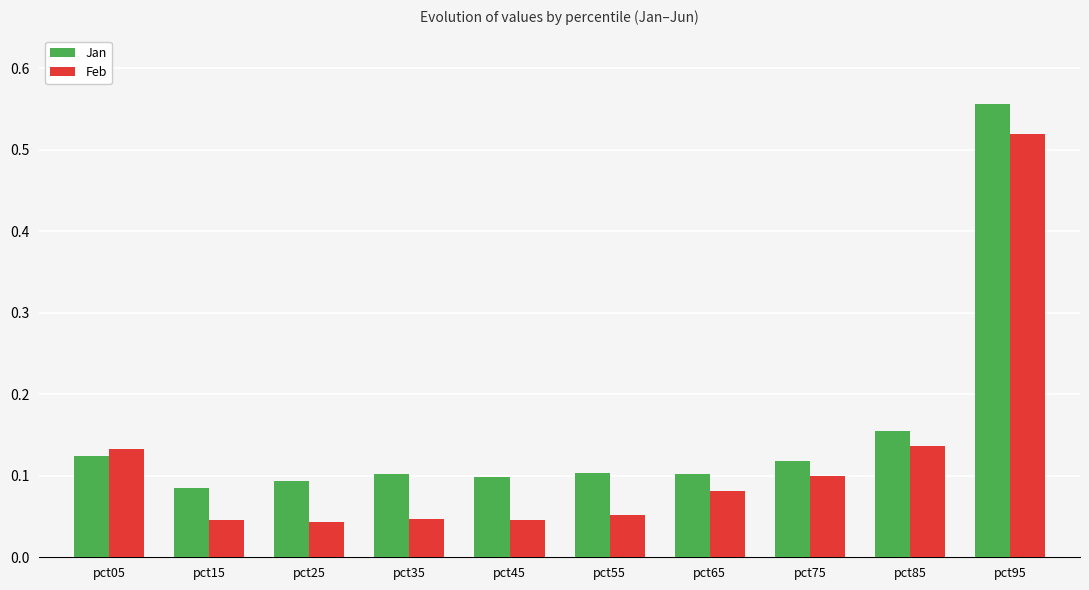

Count the Jan values in the range 0 to 1.

10